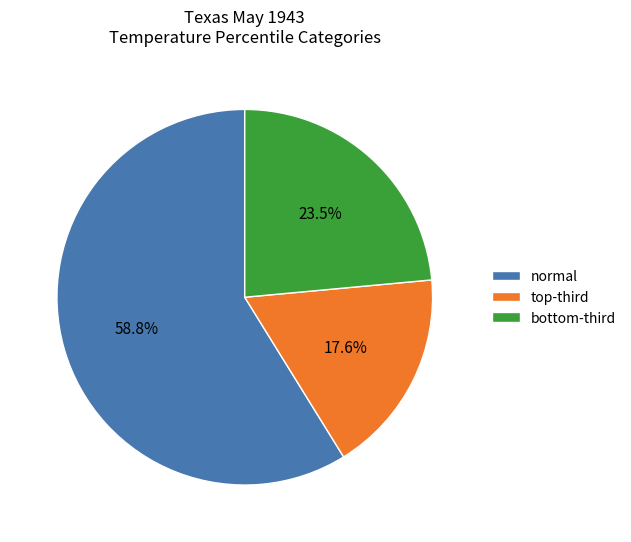

How many segments does this pie chart have?

3